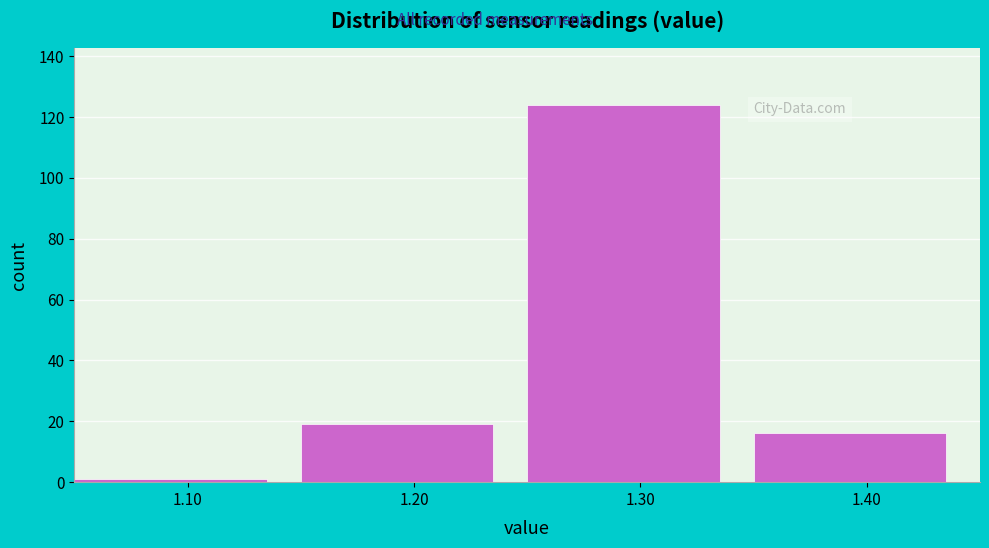

Over which range of the x-axis is the bar tallest?

1.25 to 1.35